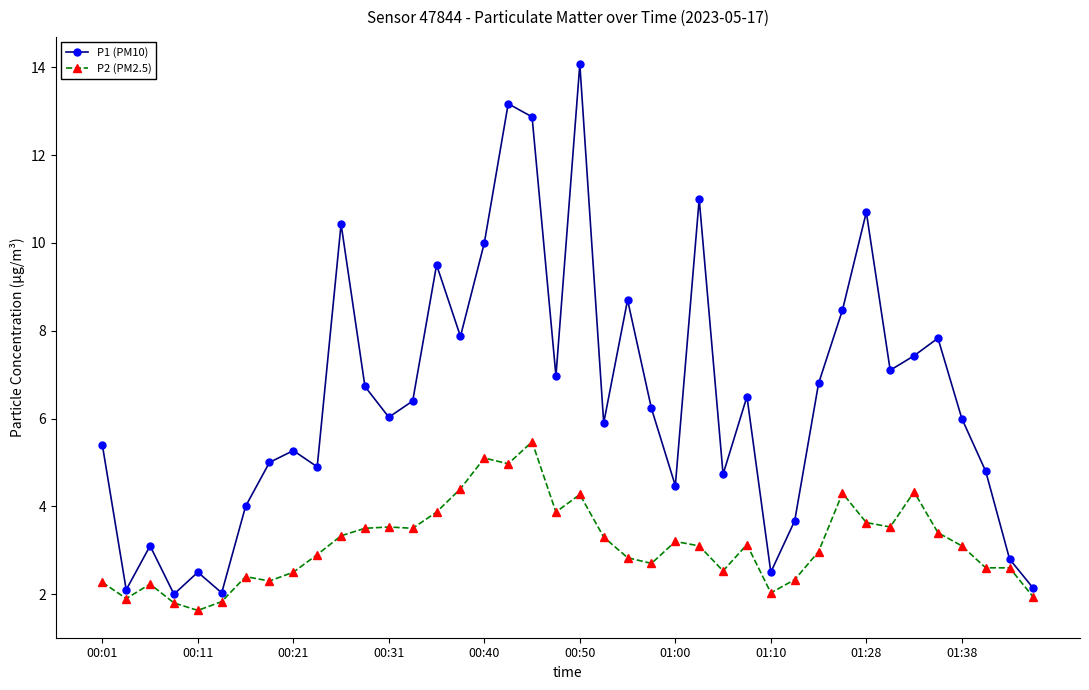

What are all the series names shown in the legend?

P1 (PM10), P2 (PM2.5)